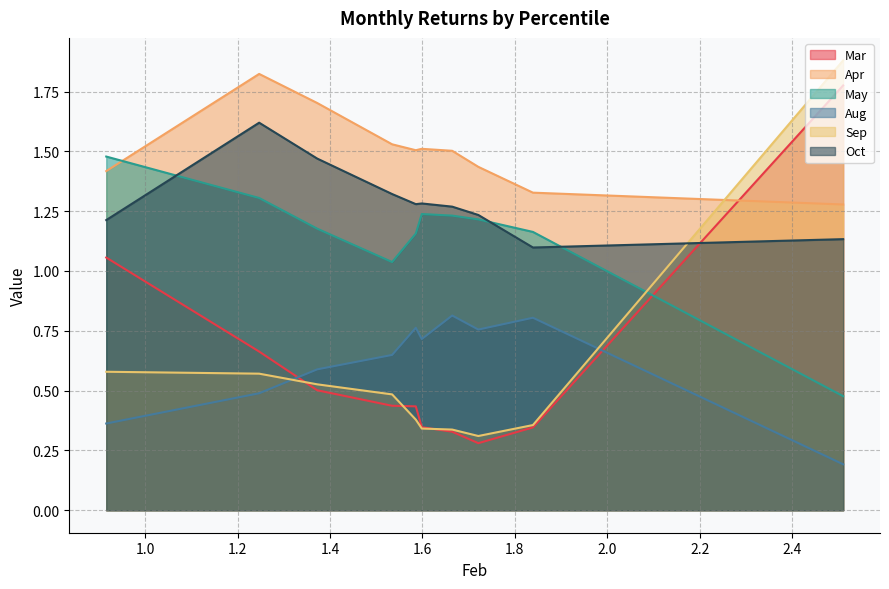

How many times do Aug and Mar cross each other?

2